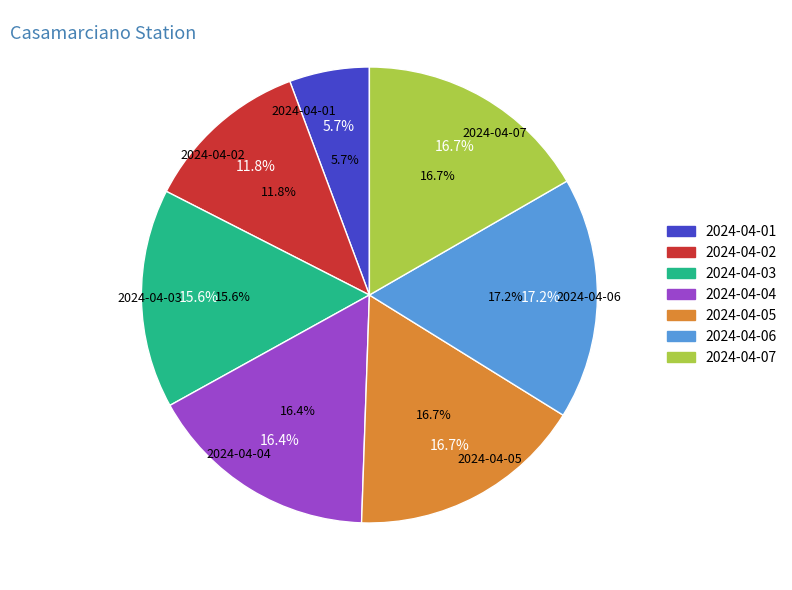

How many segments does this pie chart have?

7